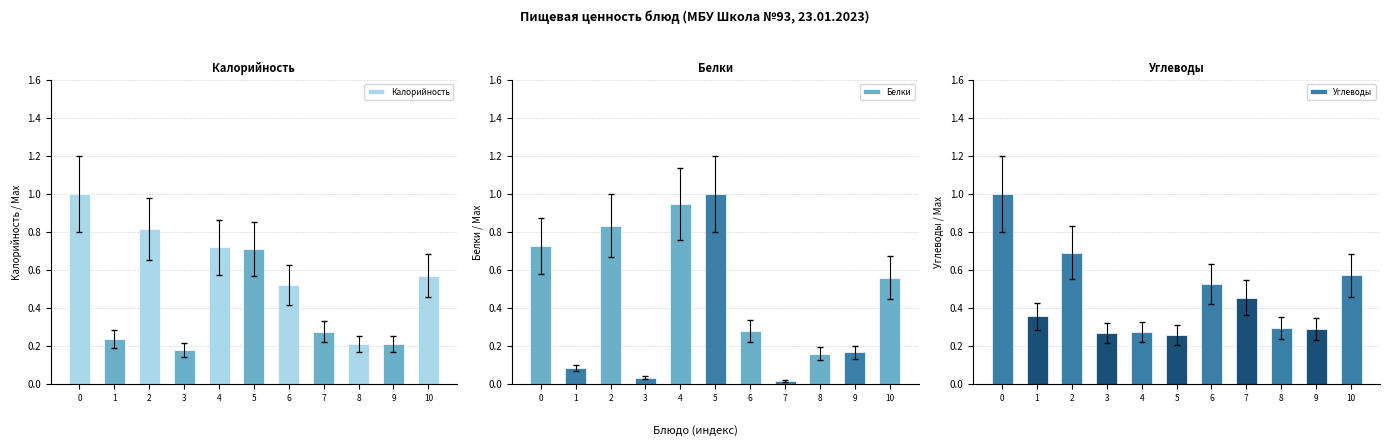

How many groups of bars are there?

11